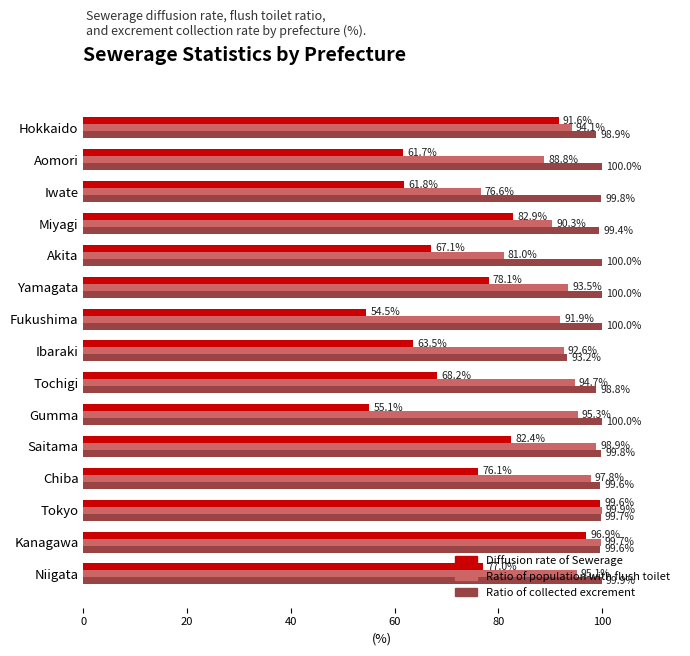

Which series changed the most between Hokkaido and Akita?

Diffusion rate of Sewerage